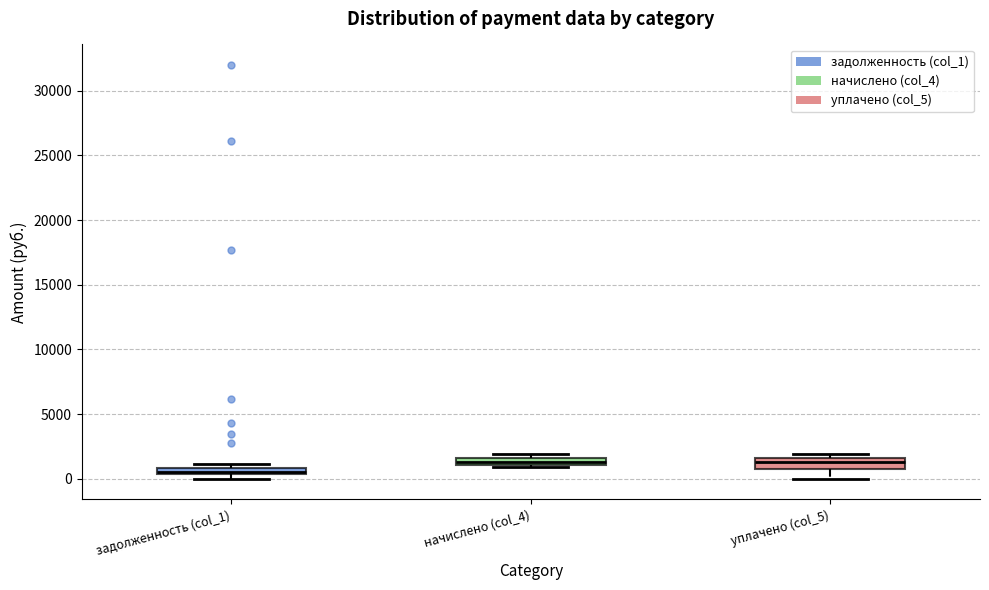

Where is the upper edge of the box for уплачено (col_5) on the y-axis? The values are not printed on the chart, so give them approximately, as read against the axis.

1500